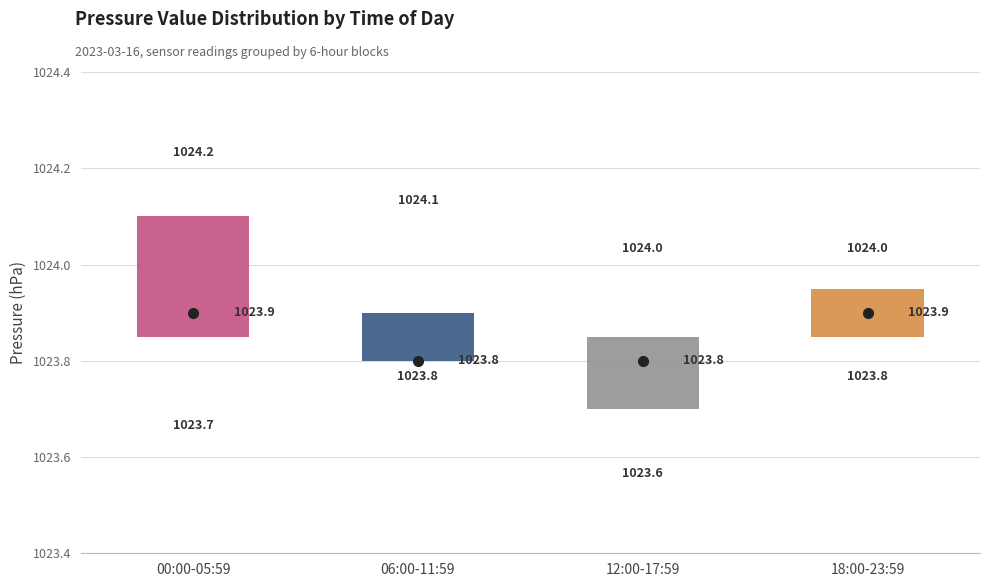

Comparing the boxes themselves (not the whiskers), which one is the tallest?

00:00-05:59